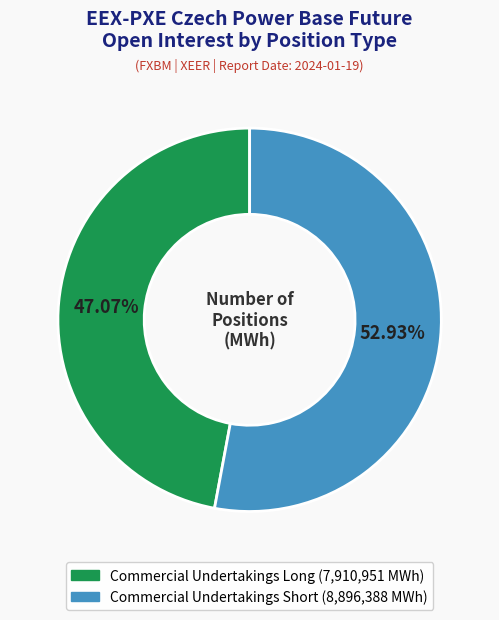

What is the smallest slice in the pie chart?

Commercial Undertakings Long